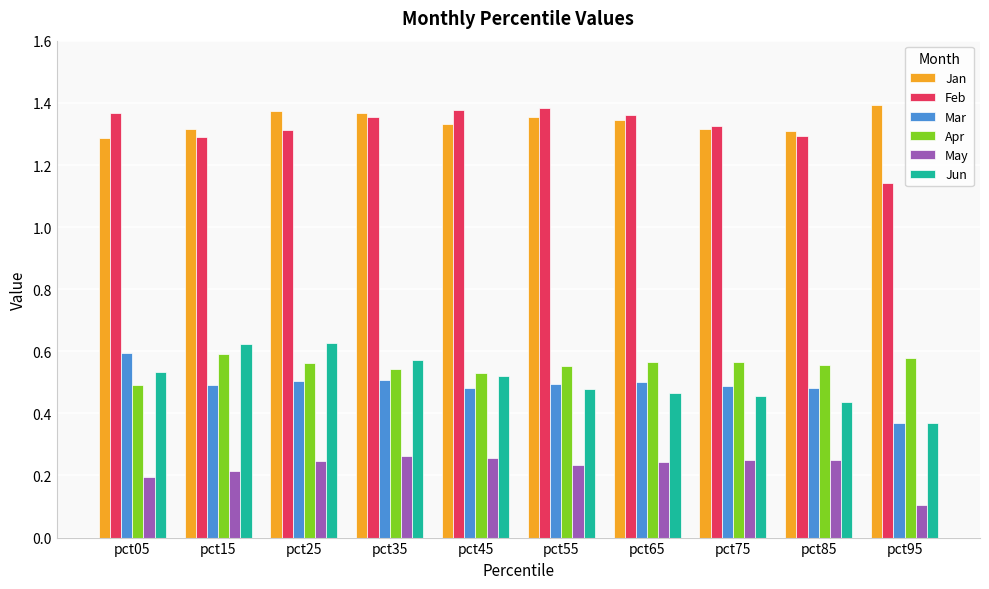

What is the total value across all series at pct75?

4.4